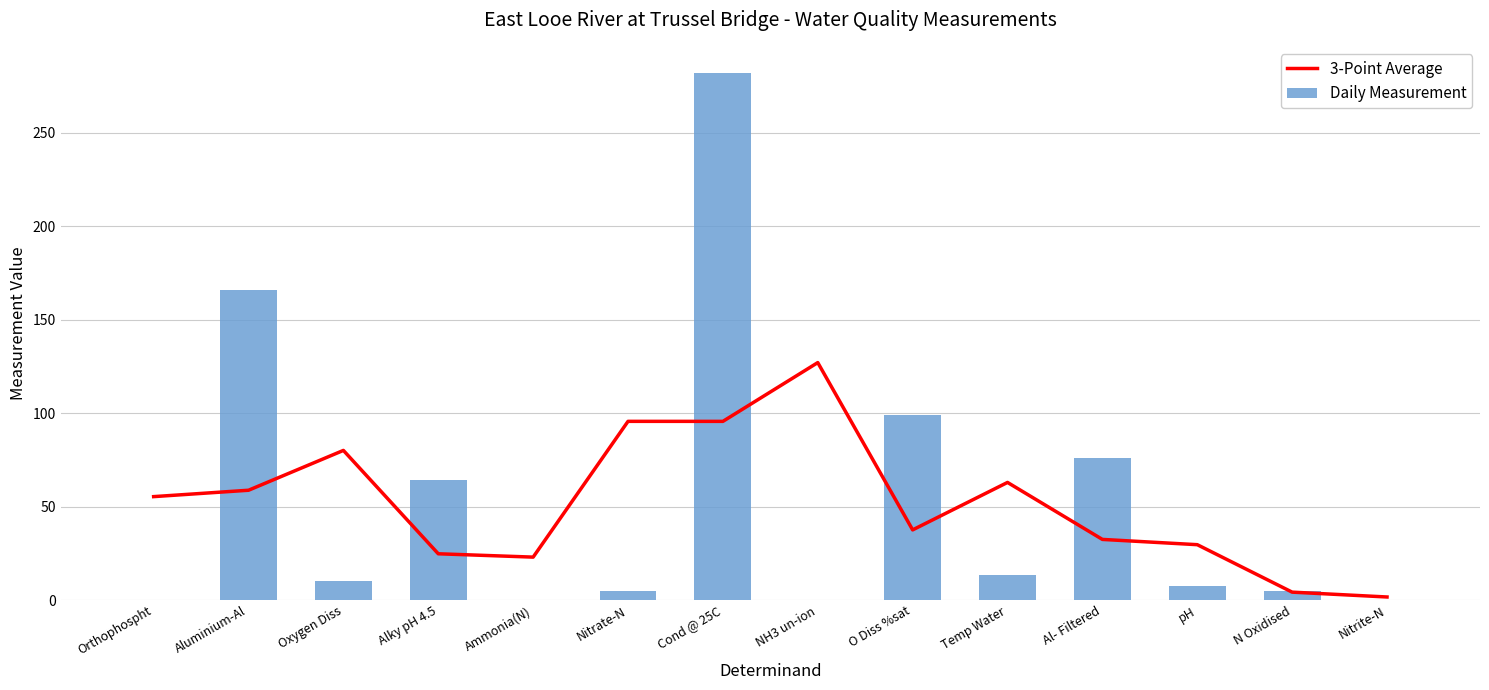

What is the difference between the second highest and second lowest values in the 3-Point Average series?

91.4